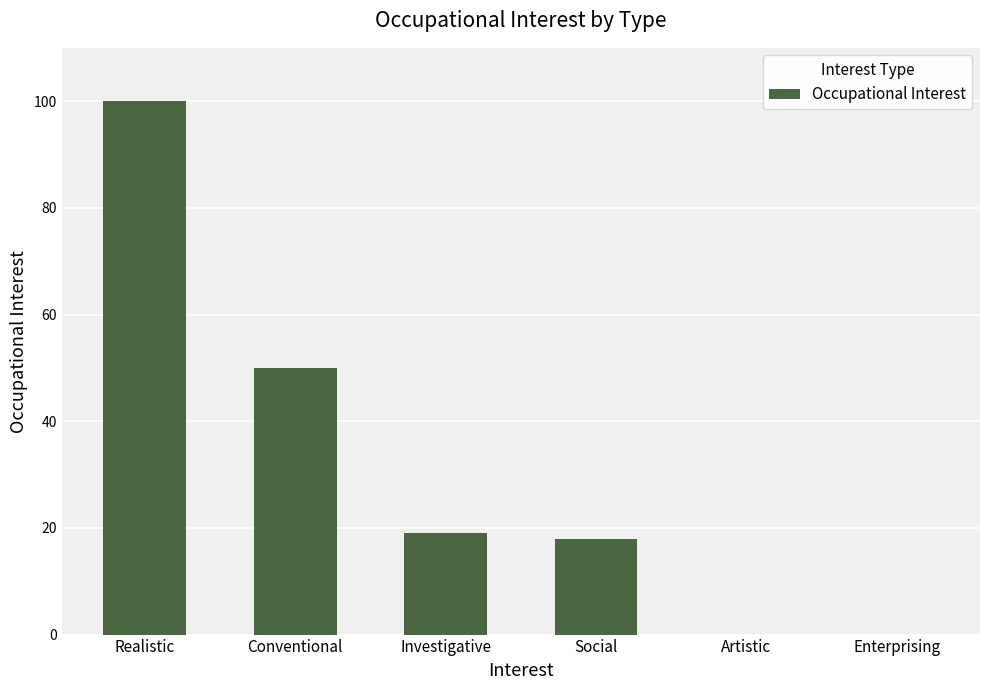

Reading left to right, what are all the values shown in this chart?

Realistic=100	Conventional=50	Investigative=19	Social=18	Artistic=0	Enterprising=0